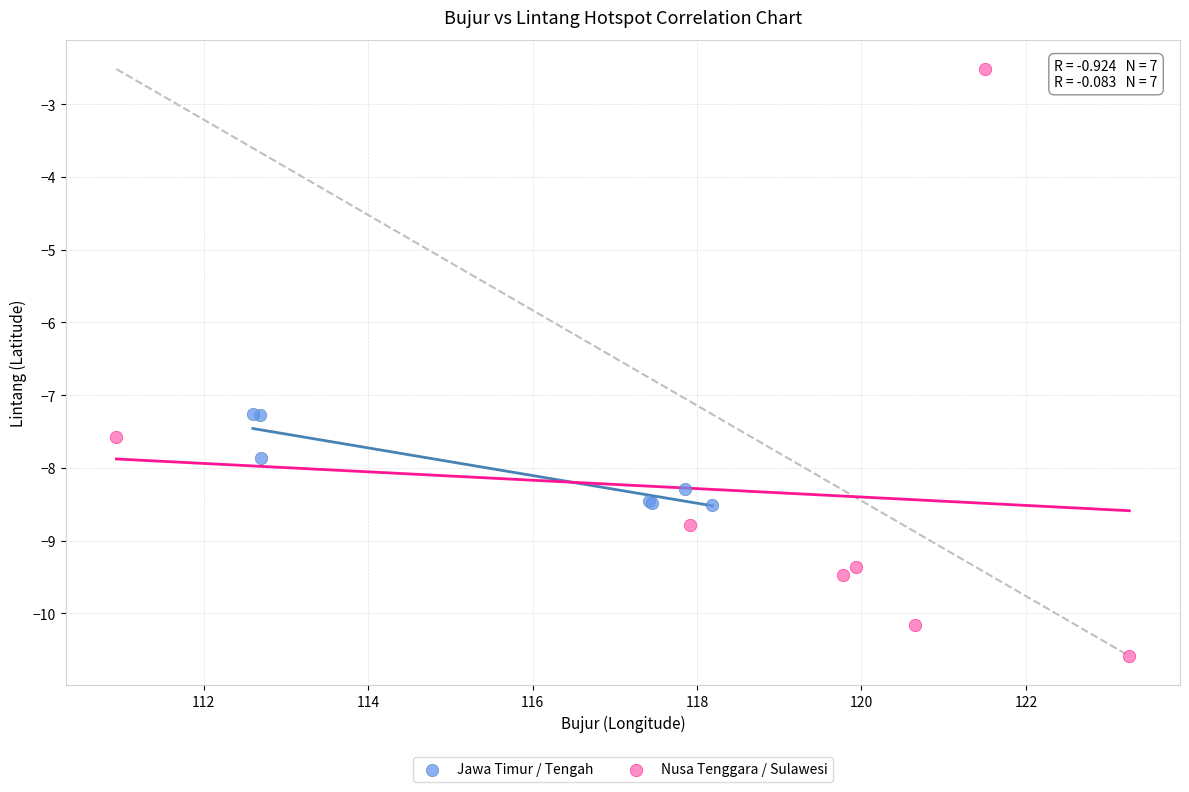

Which series contains the lowest Y value?

Nusa Tenggara / Sulawesi